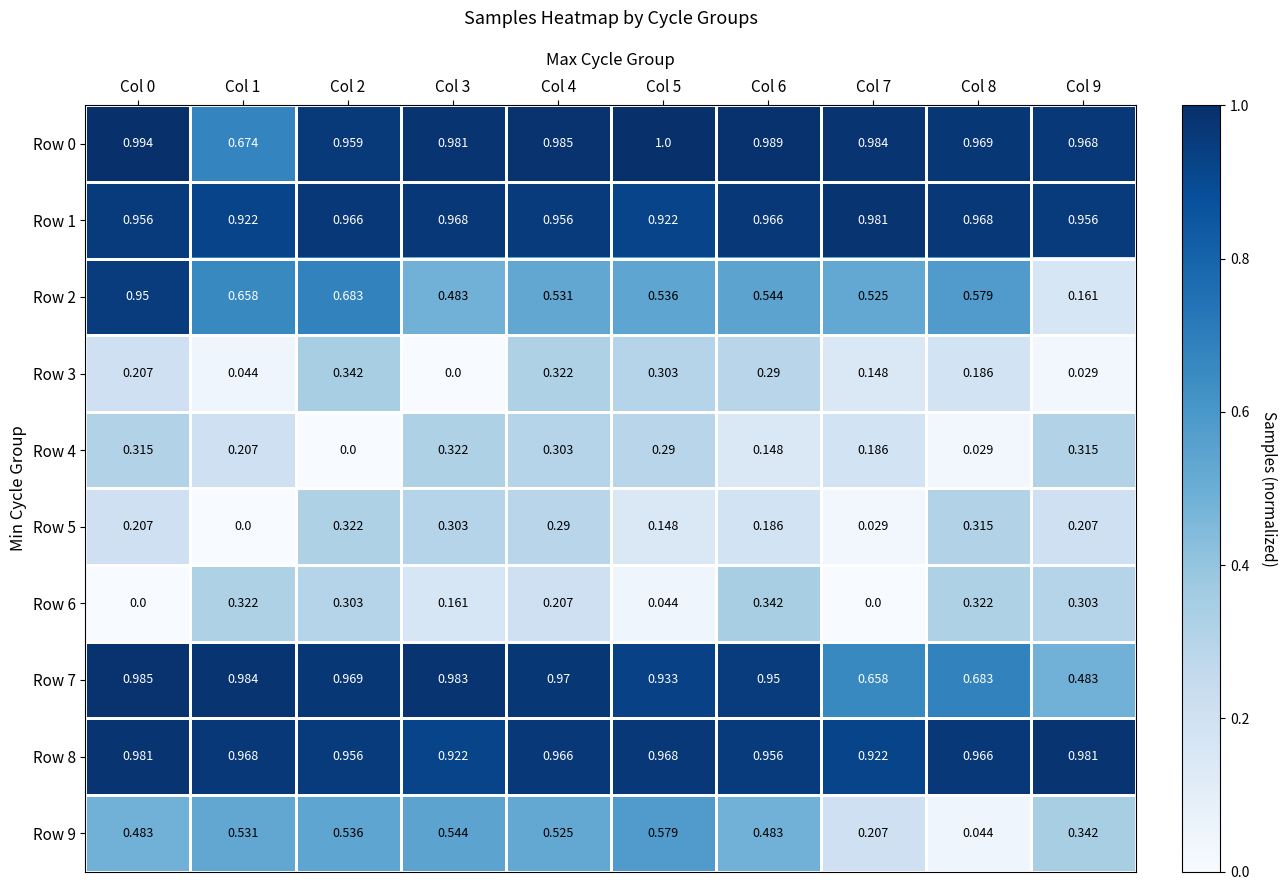

Is the value of Row 7 at Col 1 greater than the value of Row 1 at Col 8?

Yes